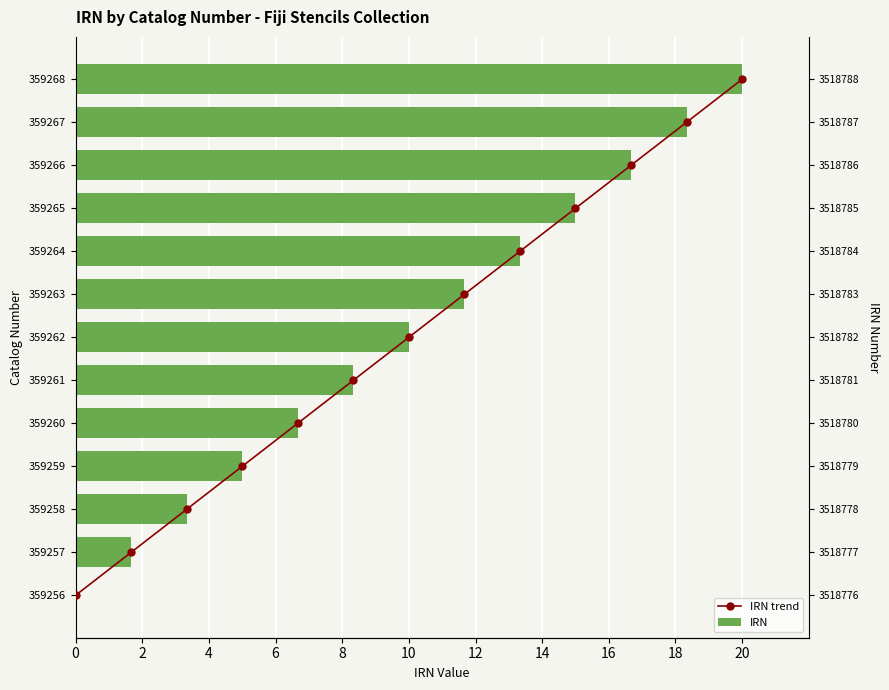

Rank the series by their maximum value, from highest to lowest.

IRN, IRN trend